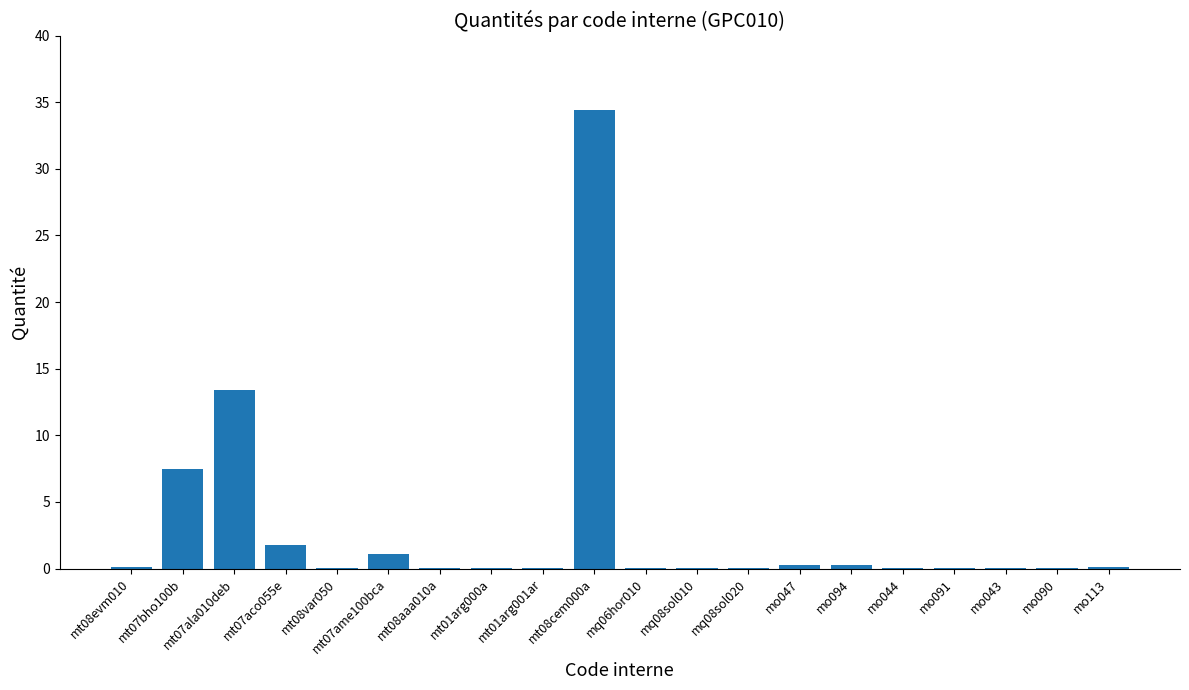

At which label is the value closest to 17?

mt07ala010deb